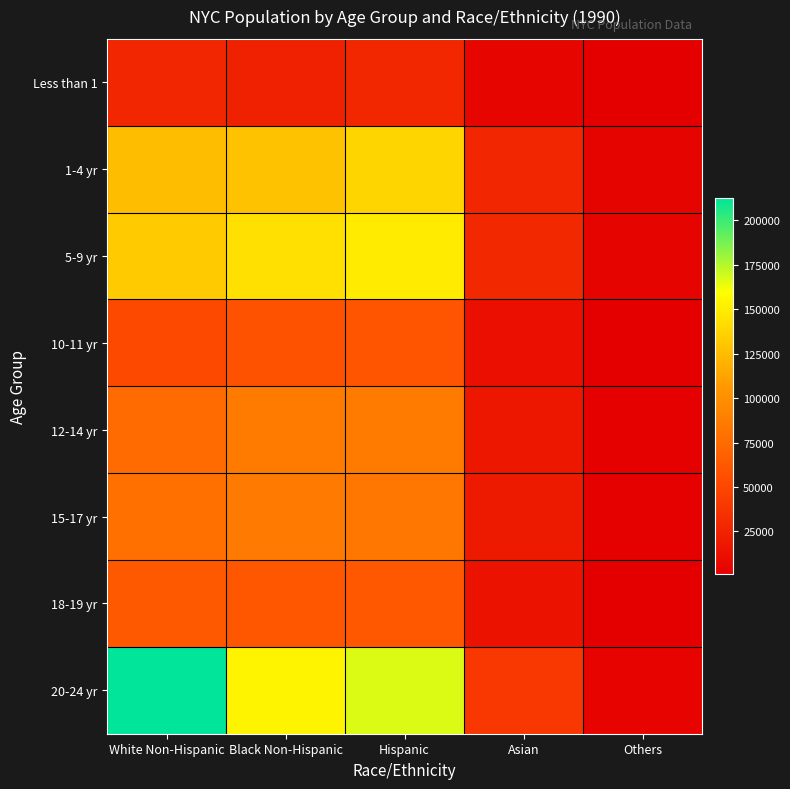

What is the spread (max minus min) of values at Black Non-Hispanic?

129666